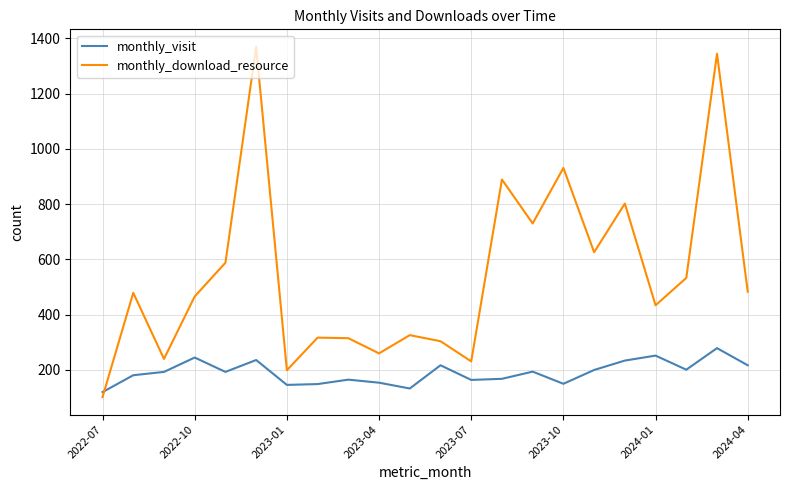

After their last crossing, which series has the higher values: monthly_download_resource or monthly_visit?

monthly_download_resource